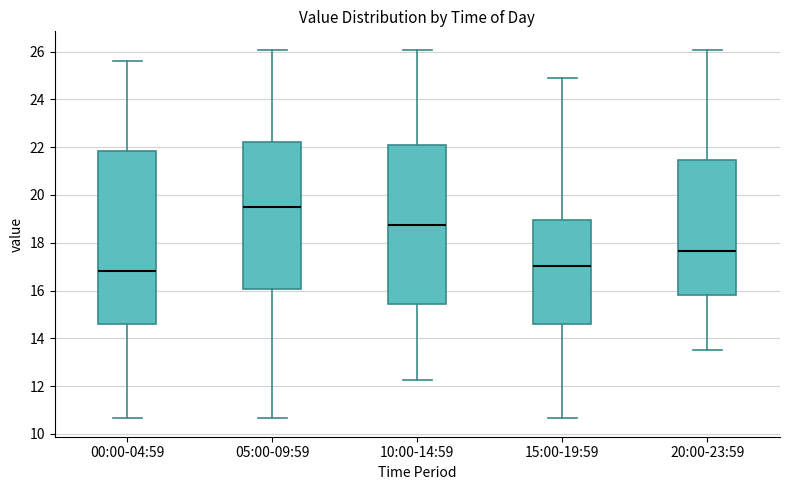

Reading left to right, read every box against the y-axis: the position of its median line, the range the box covers, and the ends of its whiskers. The values are not printed on the chart, so give them approximately, as read against the axis.

00:00-04:59: median 16.8, box 14.6 to 21.8, whiskers 10.6 to 25.6
05:00-09:59: median 19.4, box 16.0 to 22.2, whiskers 10.6 to 26.0
10:00-14:59: median 18.8, box 15.4 to 22.0, whiskers 12.2 to 26.0
15:00-19:59: median 17.0, box 14.6 to 19.0, whiskers 10.6 to 24.8
20:00-23:59: median 17.6, box 15.8 to 21.4, whiskers 13.6 to 26.0